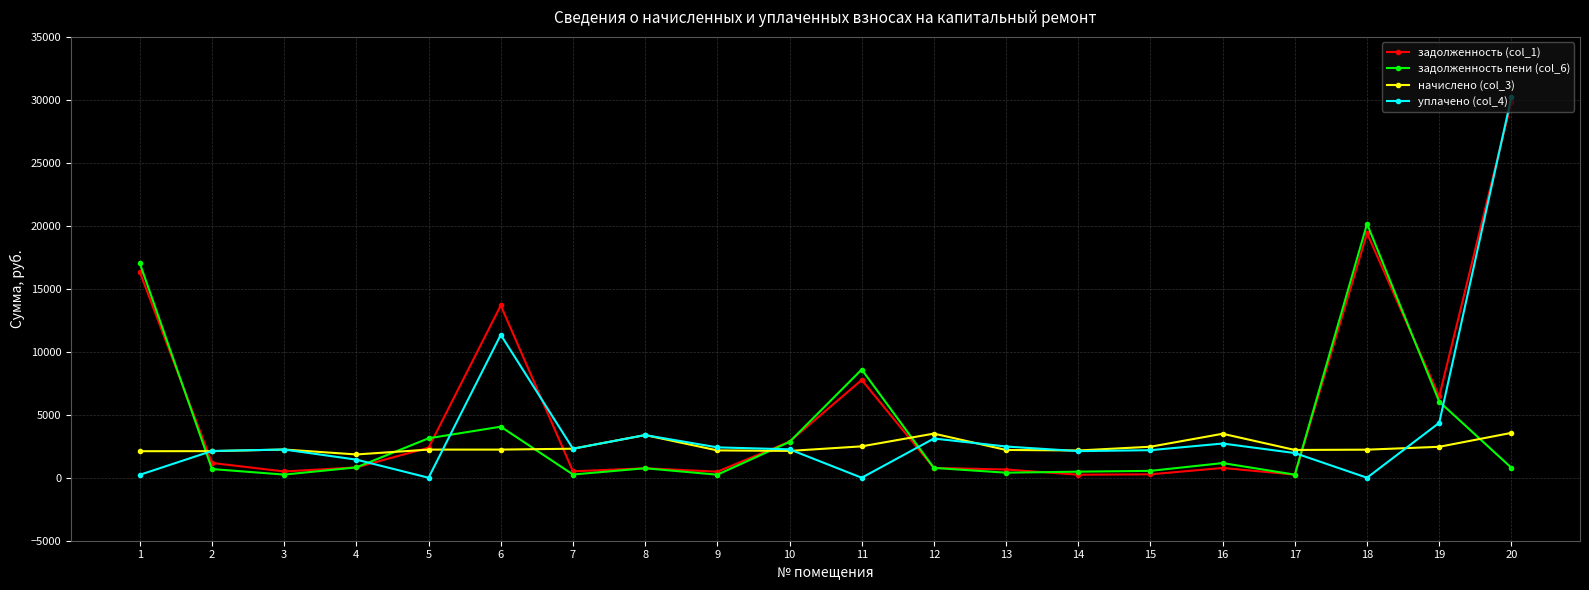

The value of уплачено (col_4) at 8 is 782.0. True or false?

False